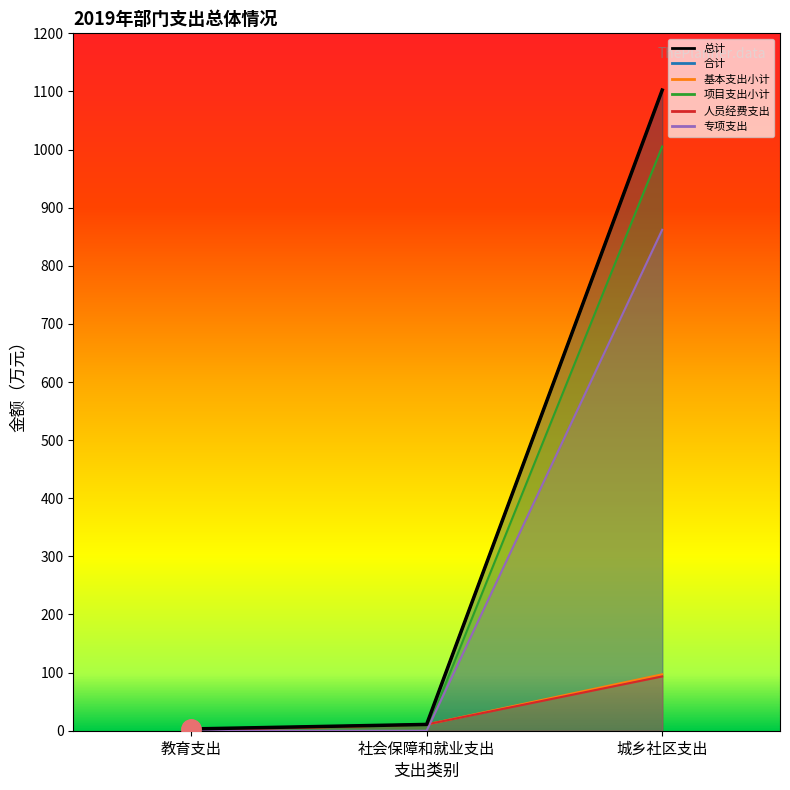

What is the difference between the maximum and minimum values in the 基本支出小计 series?

97.0